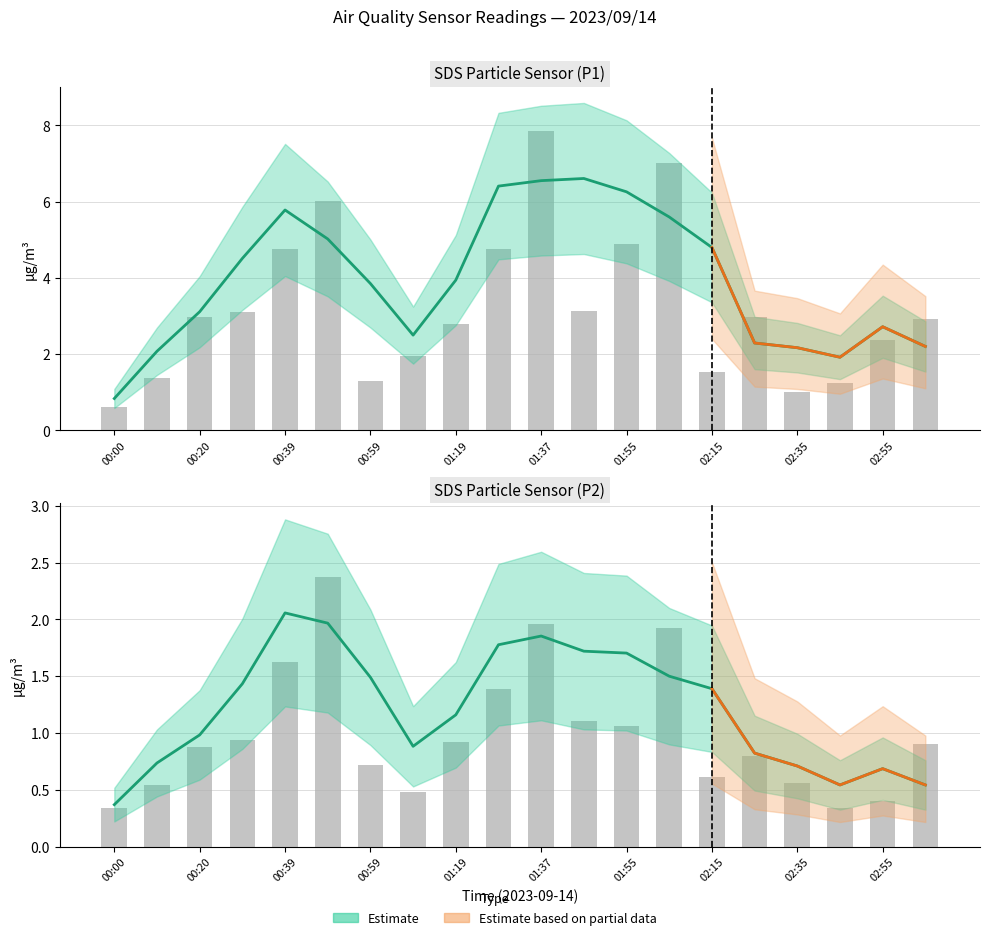

Rank the categories by value from highest to lowest.

01:37, 10, 13, 01:19, 02:55, 11, 12, 00:59, 02:35, 19, 00:39, 15, 01:55, 14, 16, 00:20, 02:15, 18, 00:00, 17